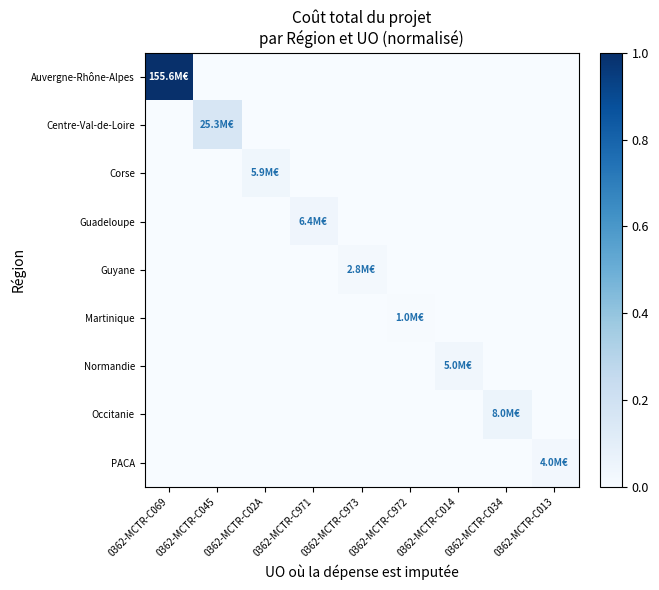

Which series has the largest total across all categories?

Auvergne-Rhône-Alpes